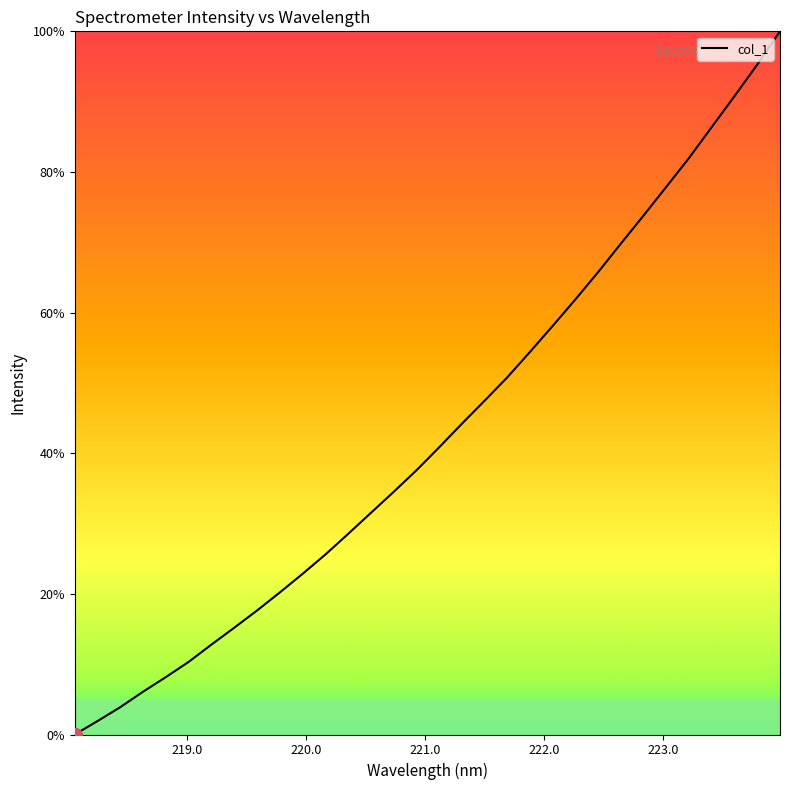

True or false: there are more than 0 points higher than both neighbors.

False